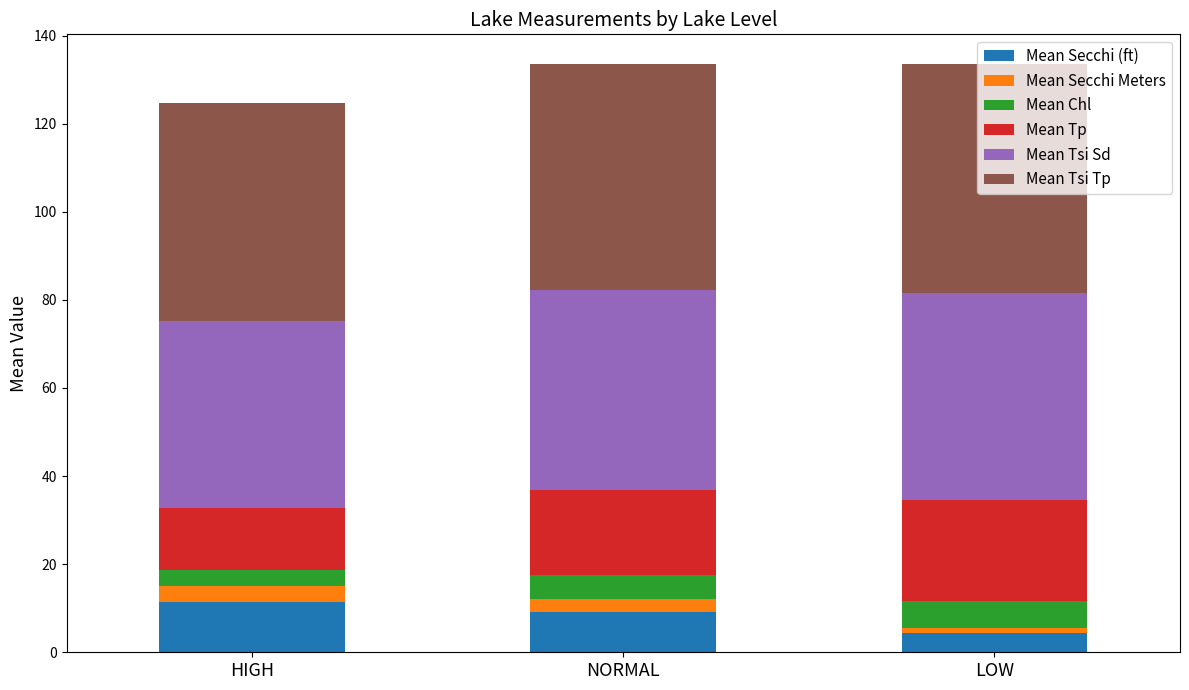

At which label does Mean Secchi (ft) reach its minimum?

LOW